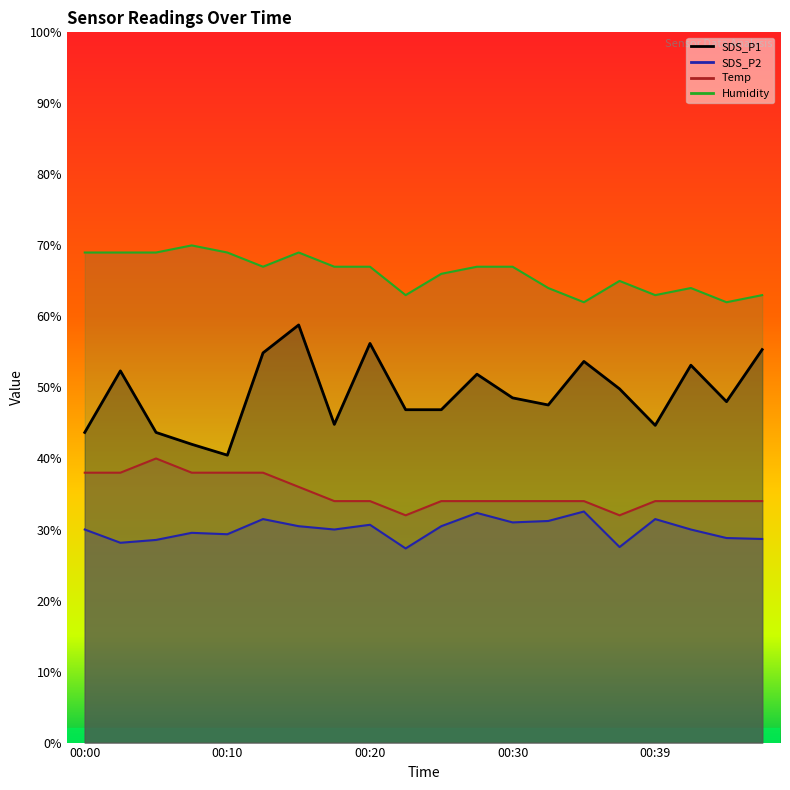

Is the value of Temp at 00:10 greater than the value of SDS_P2 at 00:03?

Yes